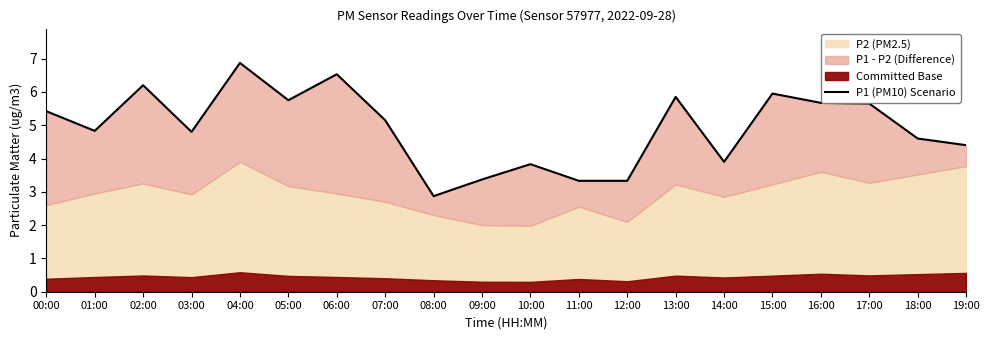

What is the change in value from 10:00 to 16:00?

+1.8